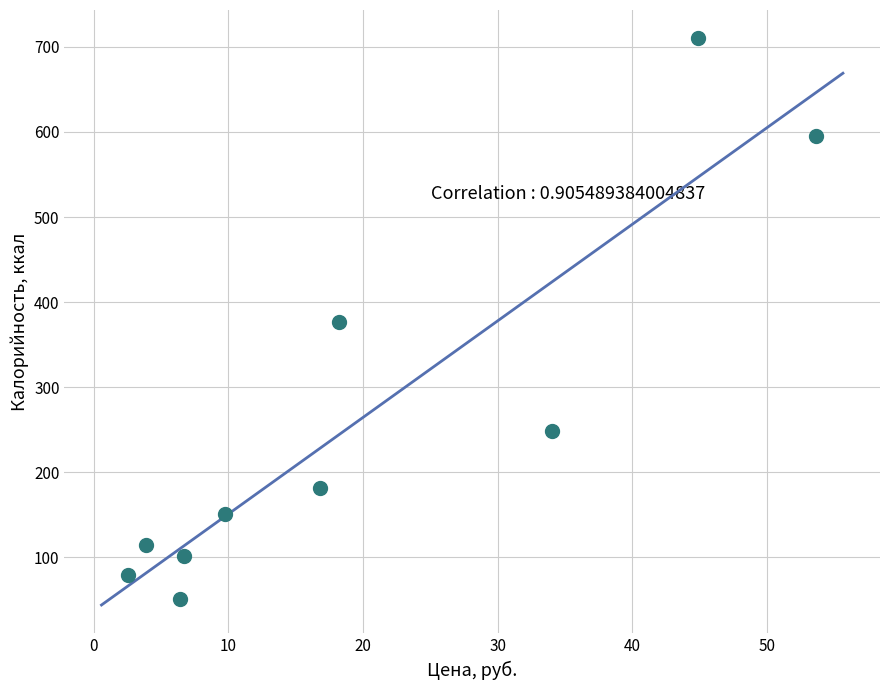

What is the average X value?

19.7